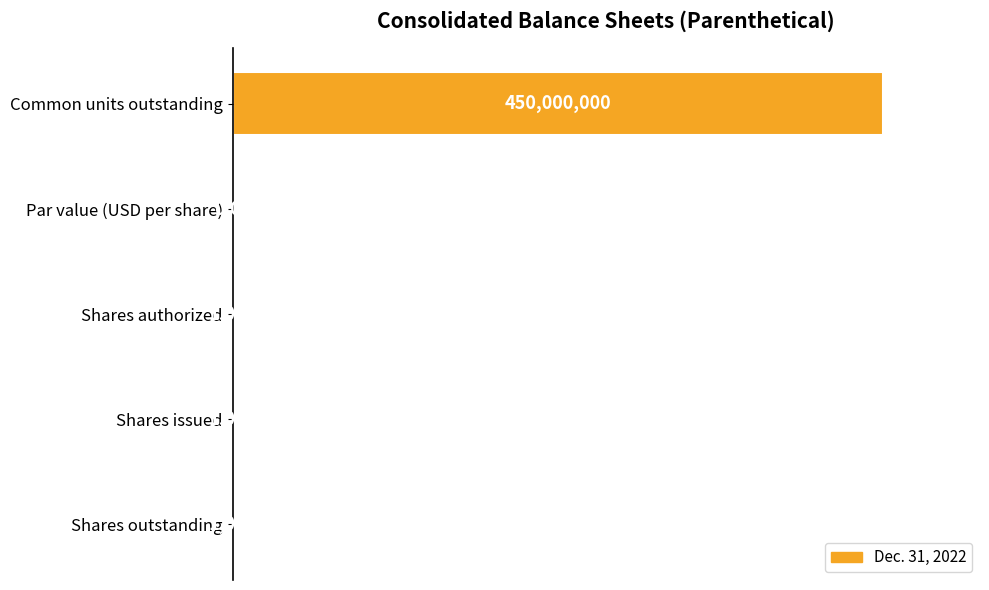

Are the bars horizontal?

Yes